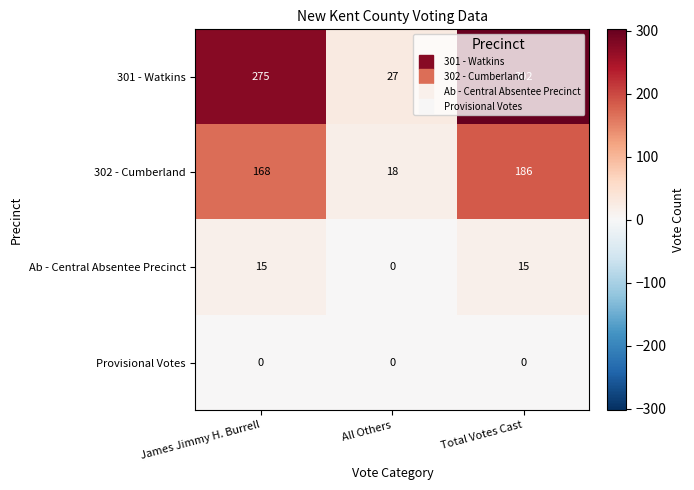

What is the sum of all Ab - Central Absentee Precinct values?

30